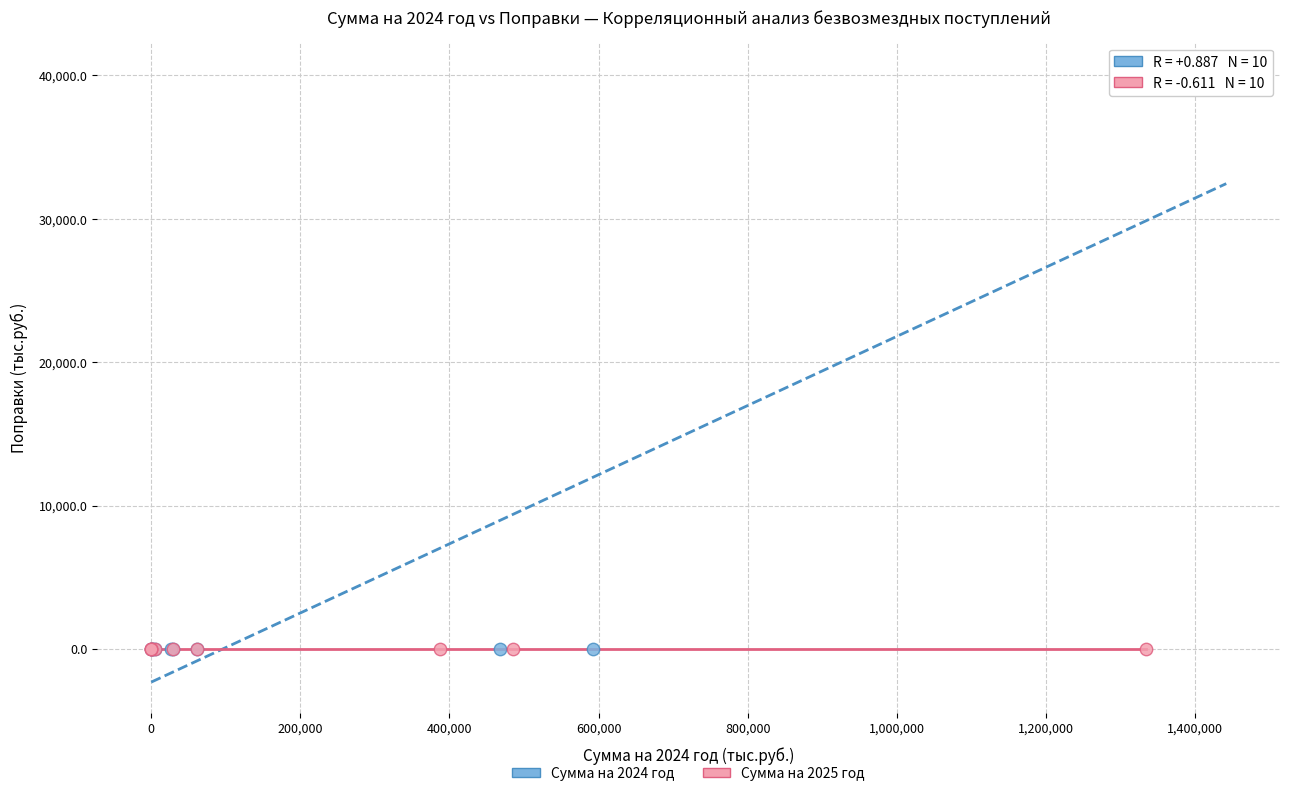

Which series has the largest Y range (max minus min)?

Сумма на 2024 год